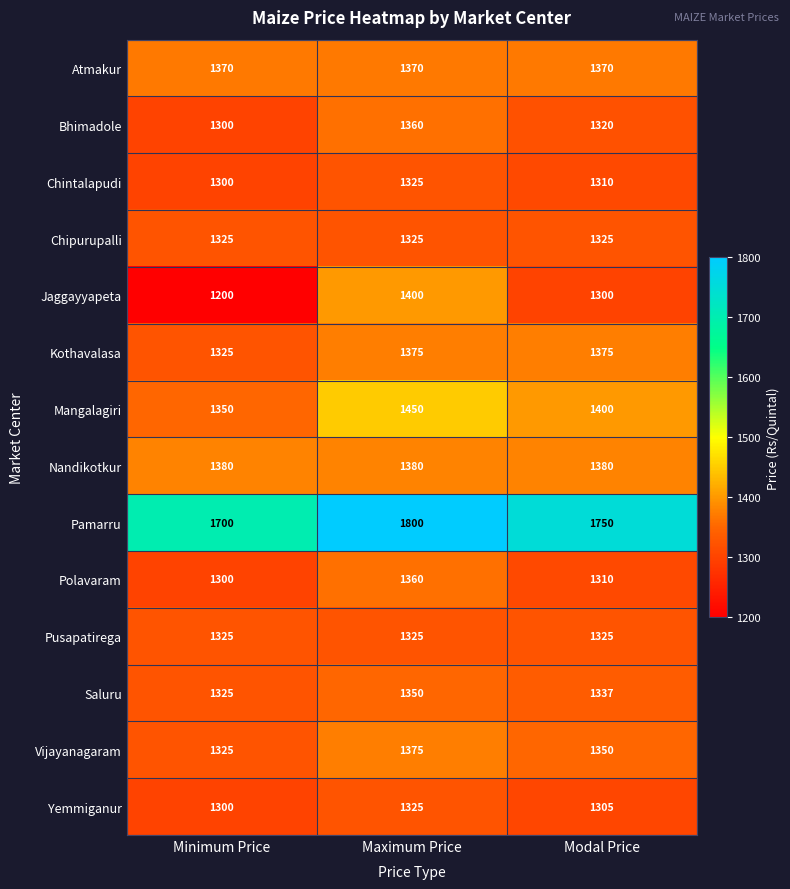

At which label does Pamarru first exceed 1750?

Maximum Price